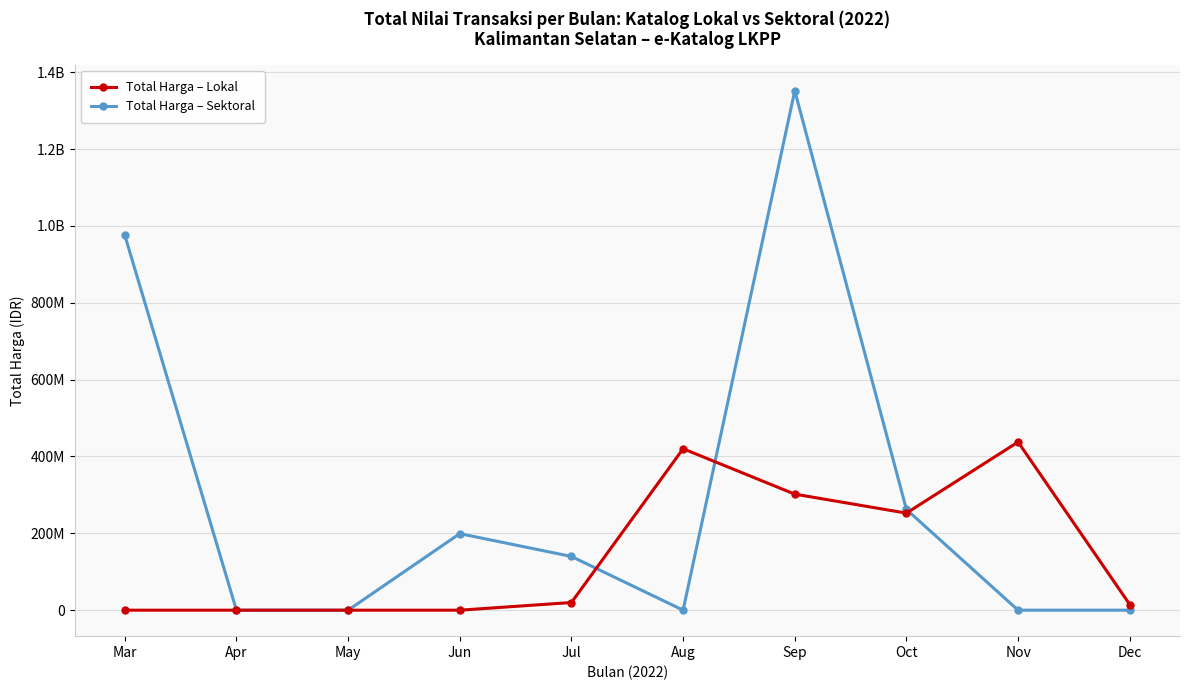

Is this an area chart (filled region under the line)?

No